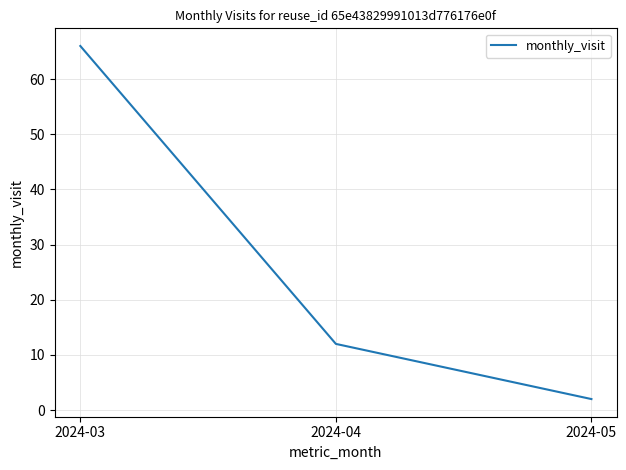

What is the greatest value displayed?

66